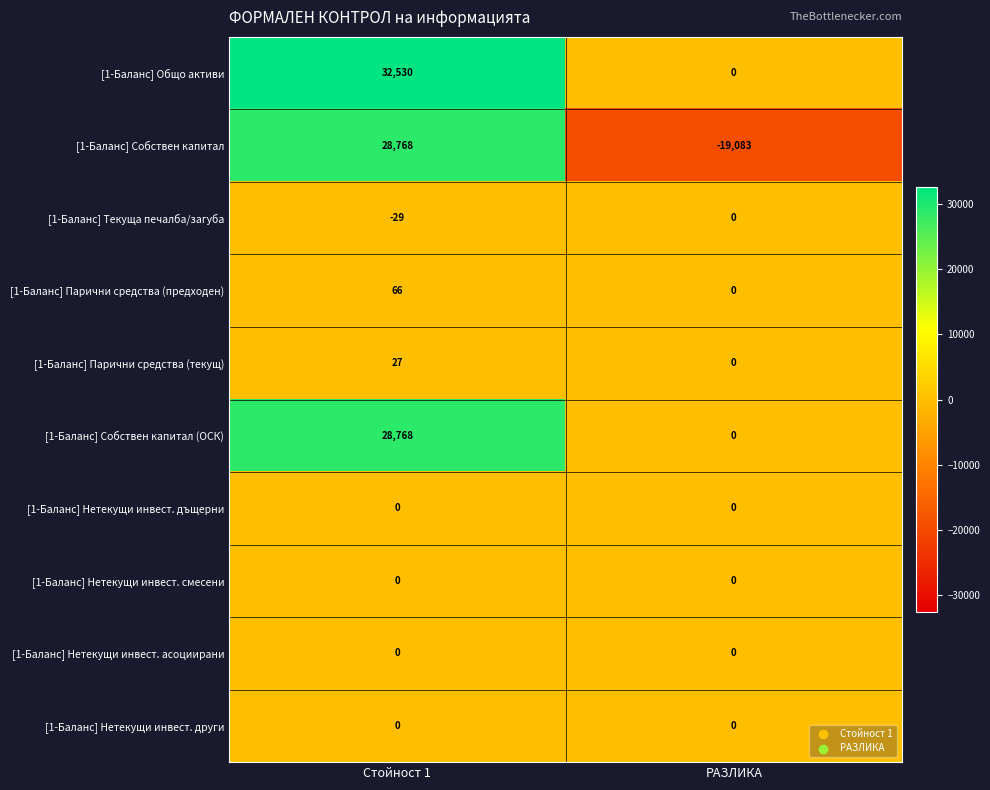

At which label does [1-Баланс] Парични средства (текущ) reach its peak?

Стойност 1